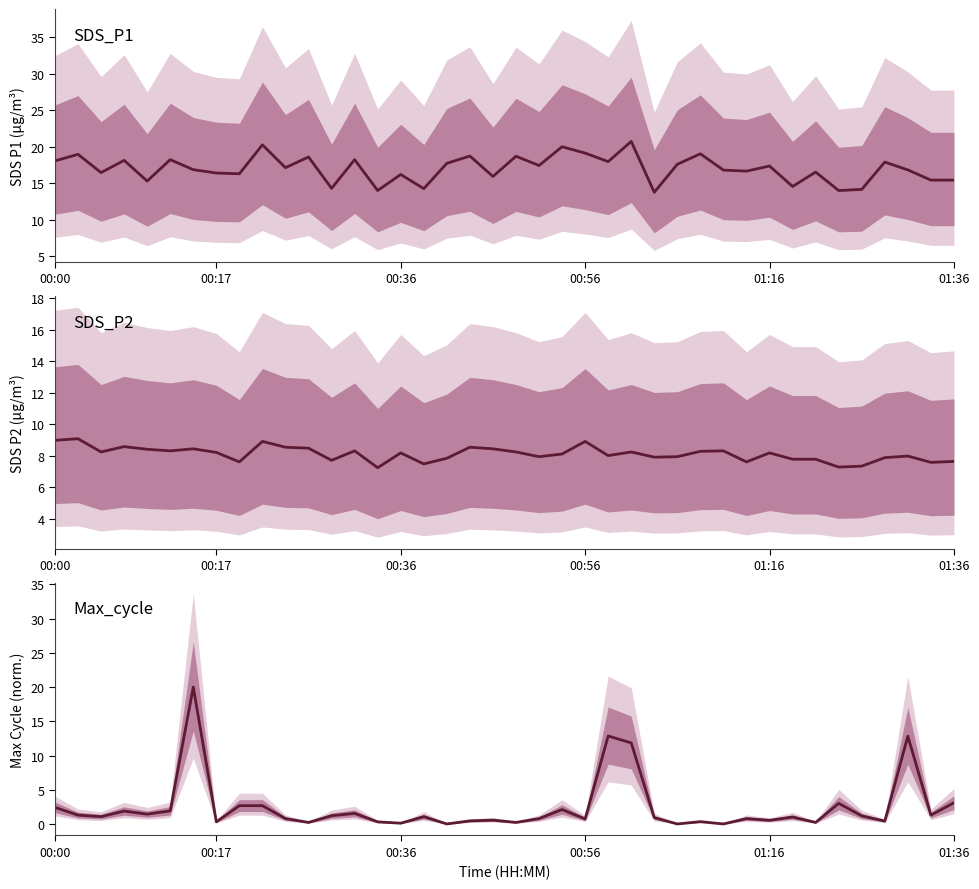

In SDS_P1, how many points are lower than both neighbors (excluding endpoints)?

14